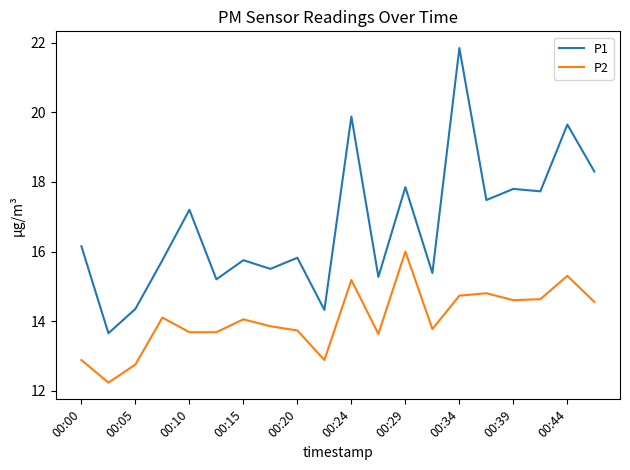

Rank the series by their average value, from lowest to highest.

P2, P1